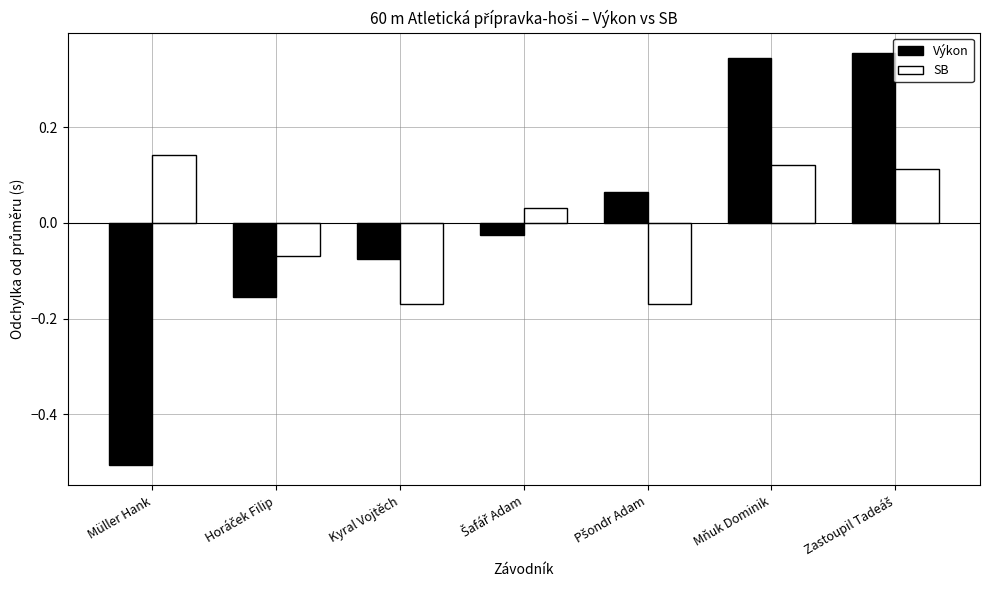

What is the difference between the maximum and minimum values in the Výkon series?

0.9